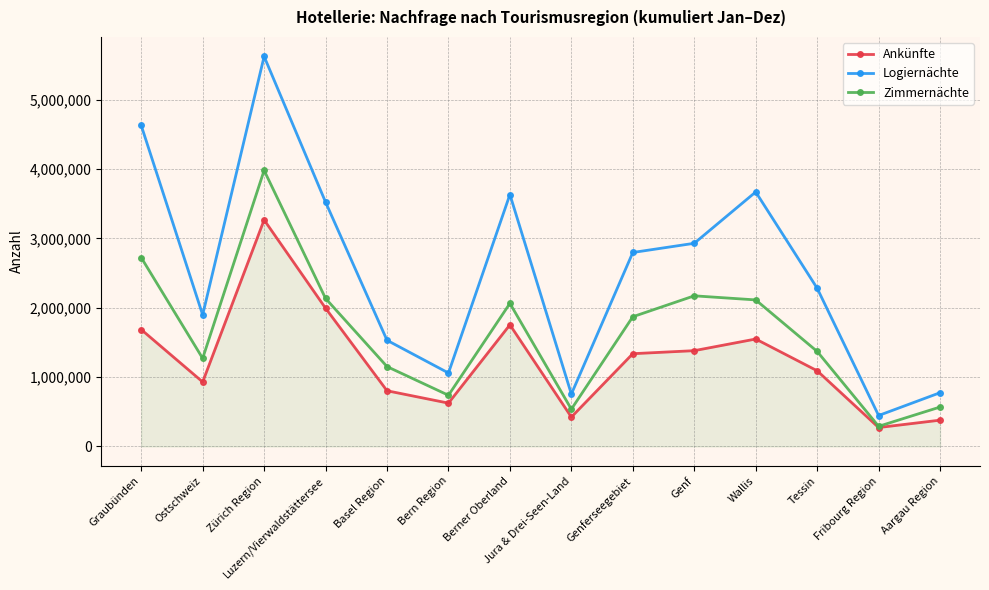

True or false: Logiernächte has more than 2 interior local peaks.

True